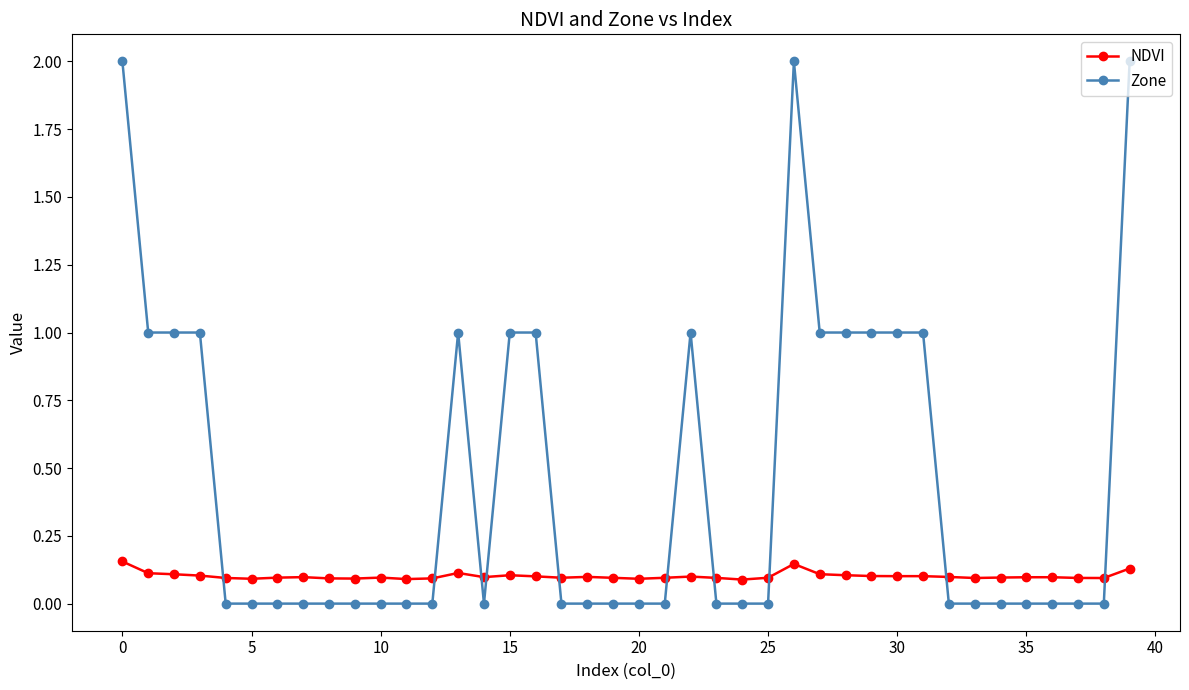

At how many categories does at least one series exceed 0?

40